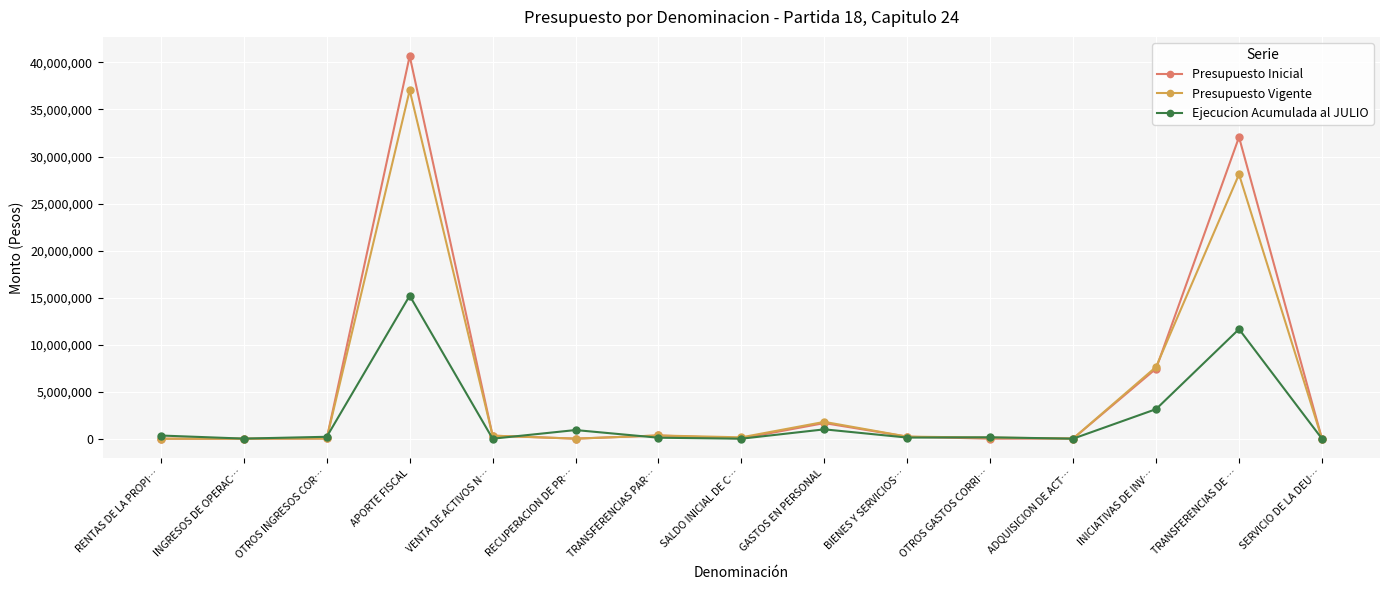

At which category does the chart reach its peak across all series?

APORTE FISCAL